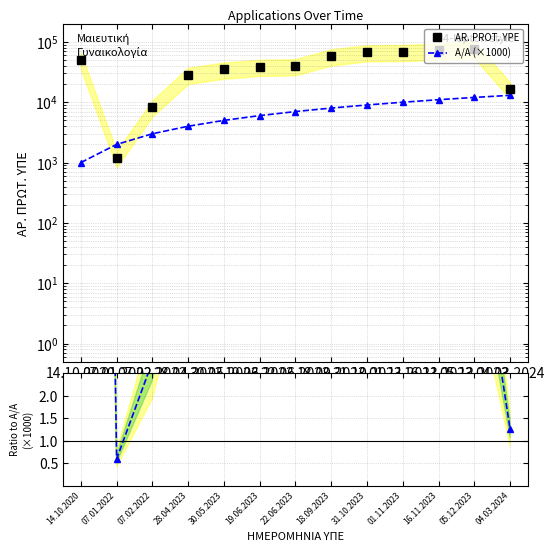

Which has a higher value, 18.09.2023 or 30.05.2023?

18.09.2023